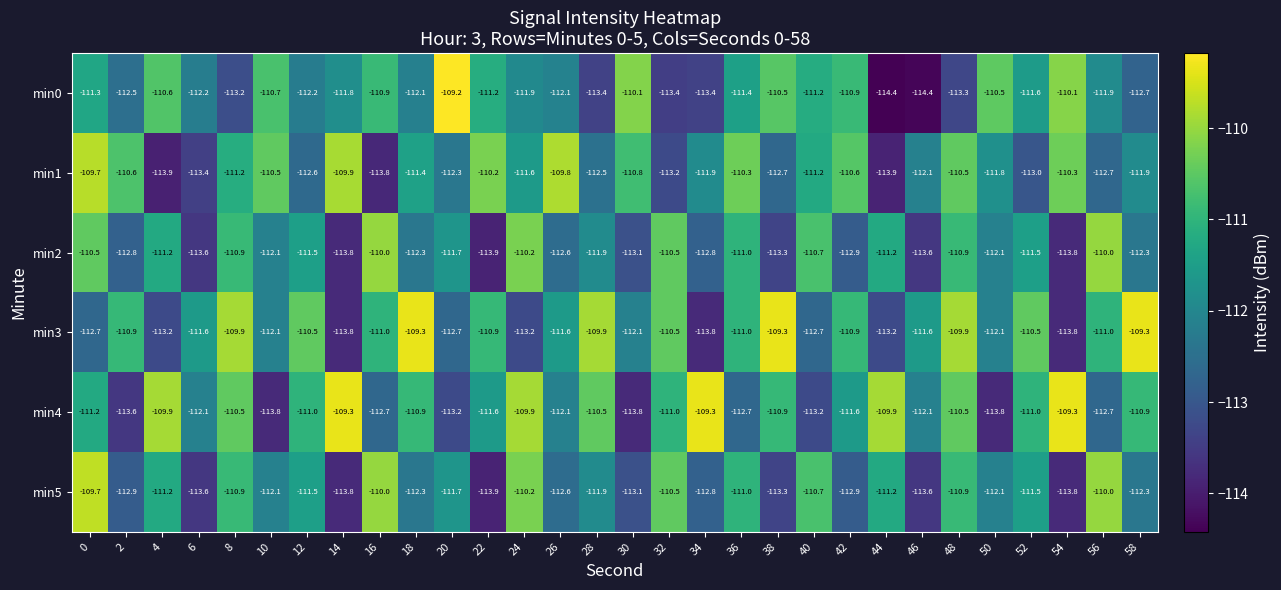

Is the value of min1 at 4 greater than the value of min4 at 6?

No